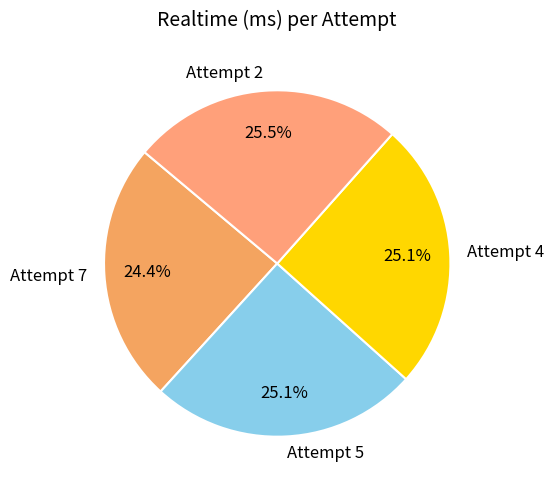

Which slice is the smallest?

Attempt 7